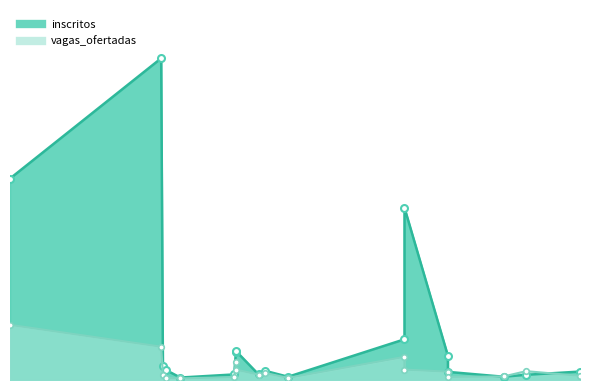

What is the label of the 6th point from the right?

24/6/2016